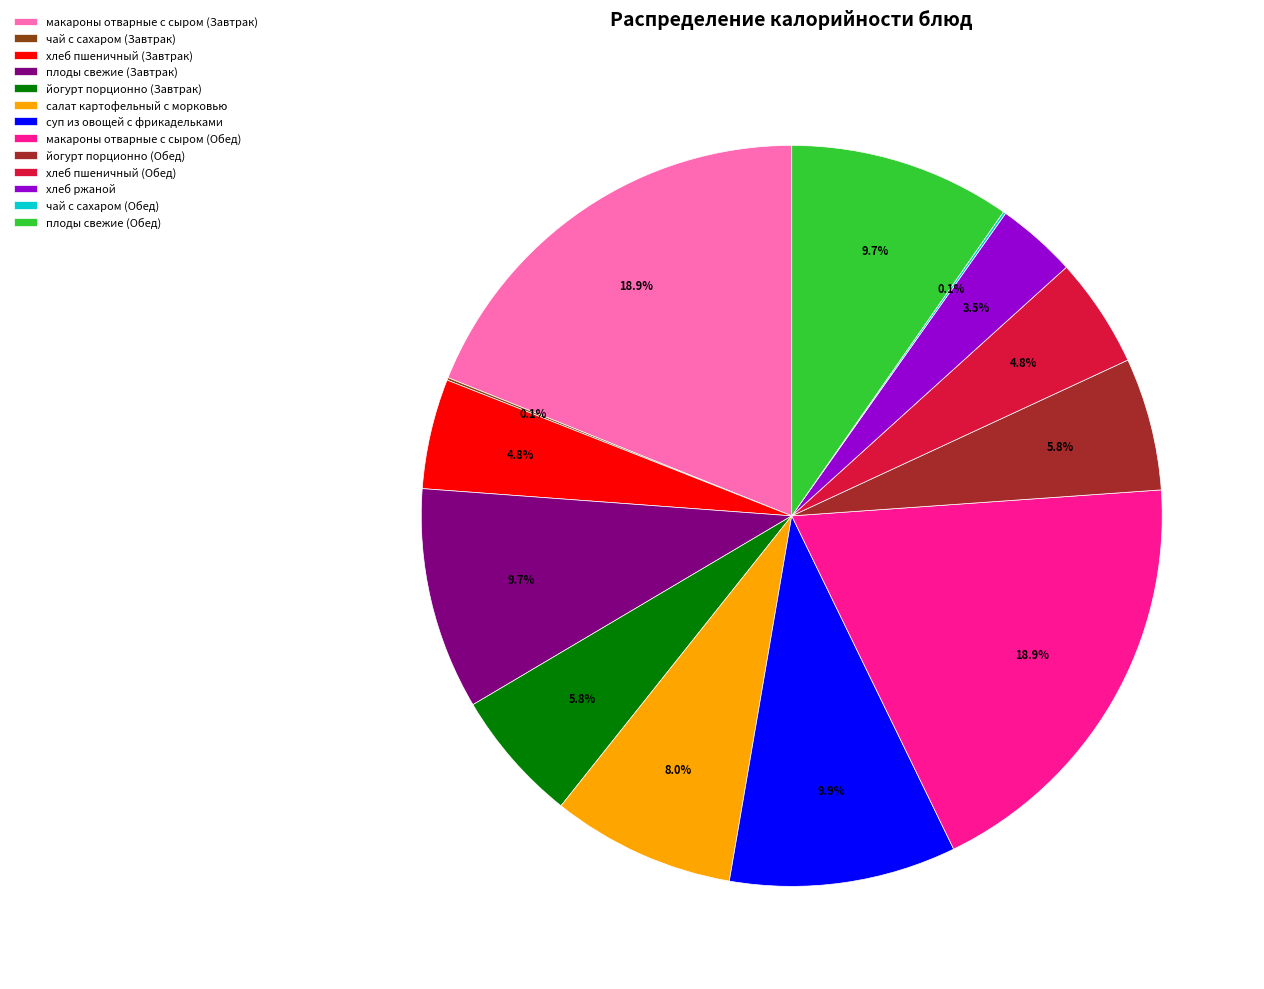

Is there a majority slice in this chart?

No